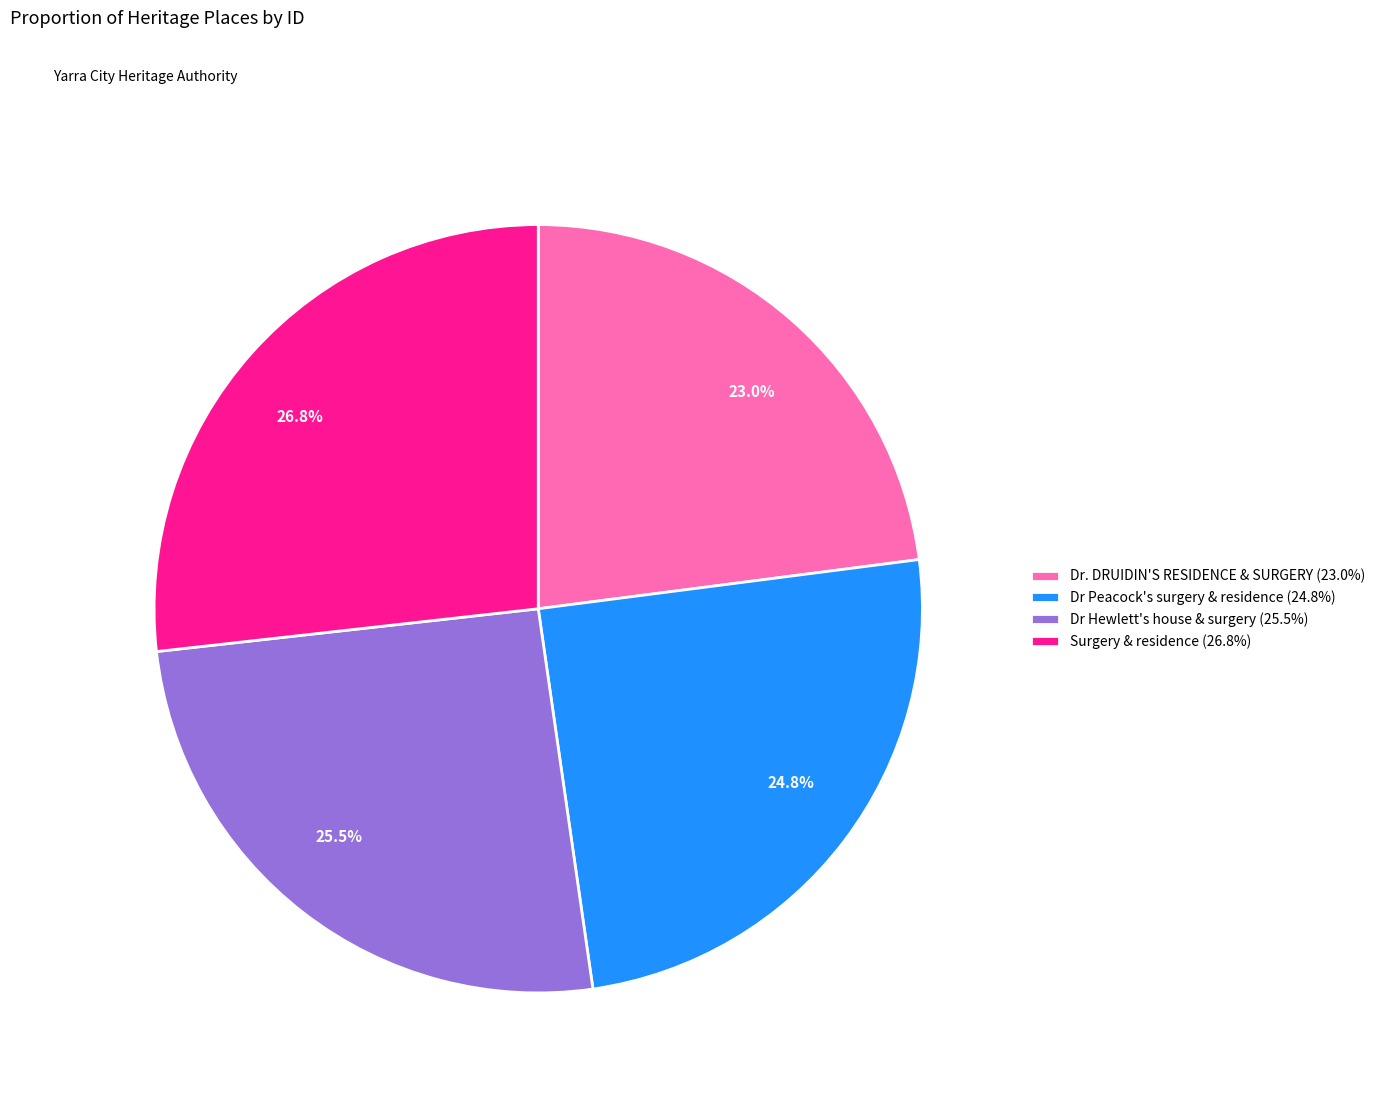

How many slices are in this pie chart?

4